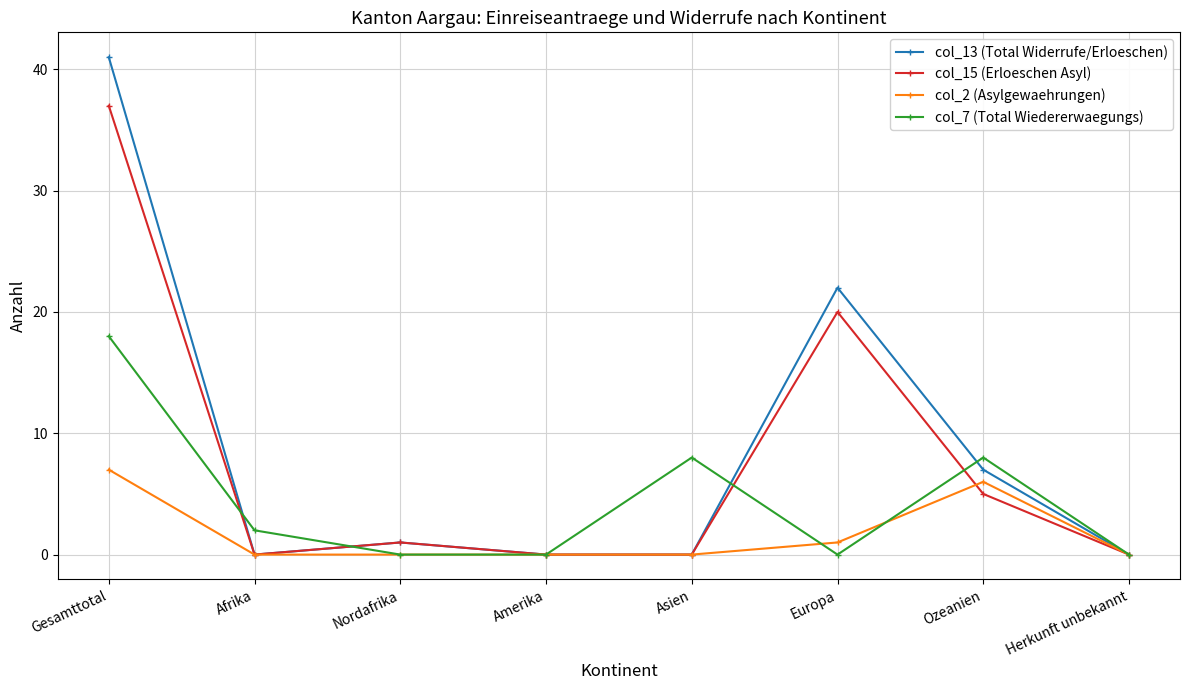

In col_13 (Total Widerrufe/Erloeschen), how many points are higher than both neighbors (excluding endpoints)?

2